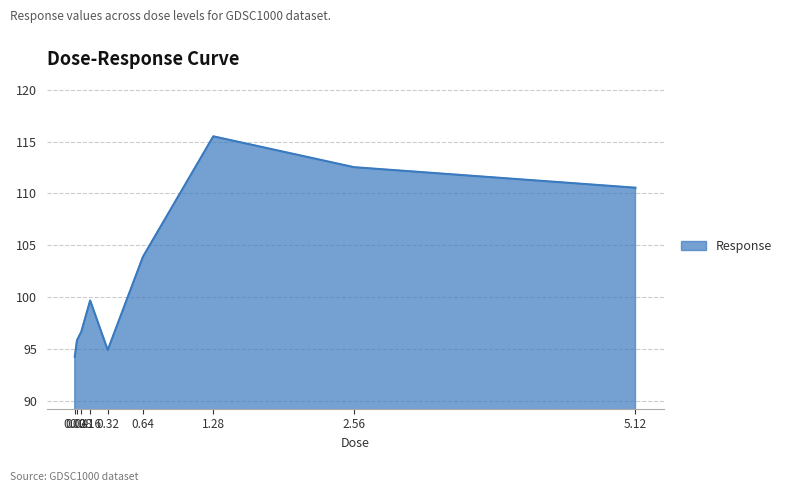

Where is the data nearest to the value 104?

0.64